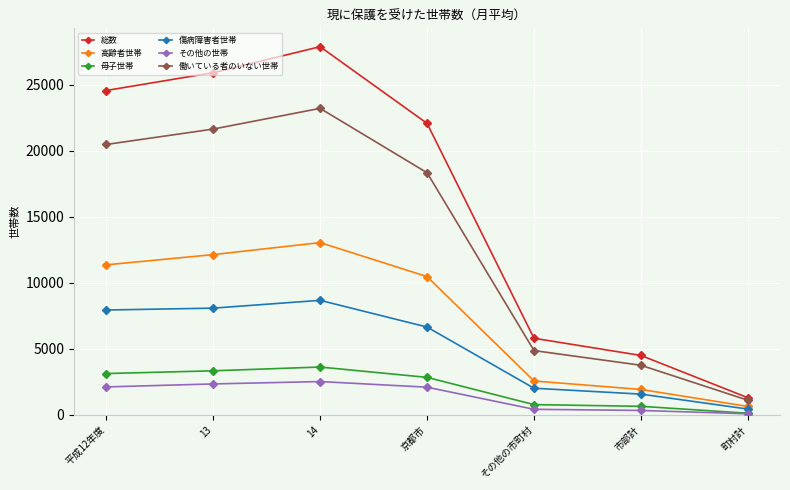

True or false: その他の世帯 and 傷病障害者世帯 cross at least once.

False